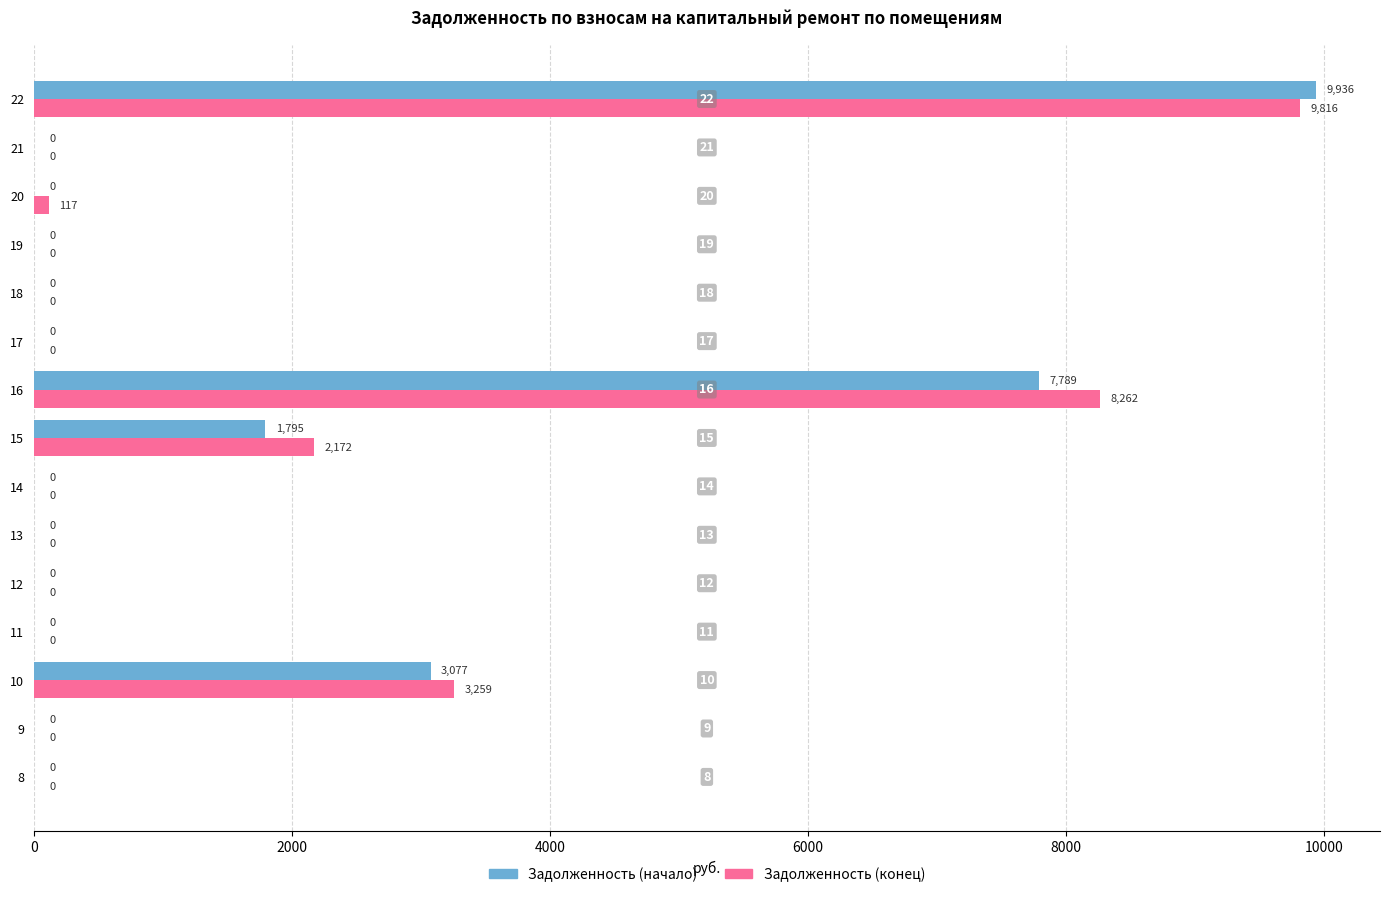

True or false: Задолженность (начало) has a value of 5527.7 at 20.

False